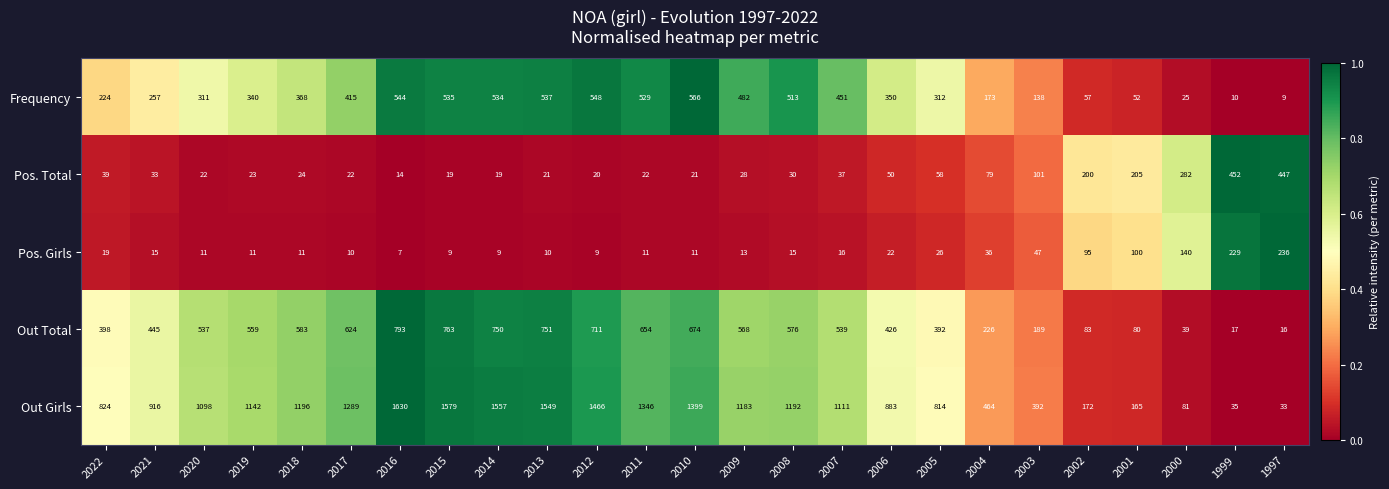

At which category is the sum across all series the highest?

2016